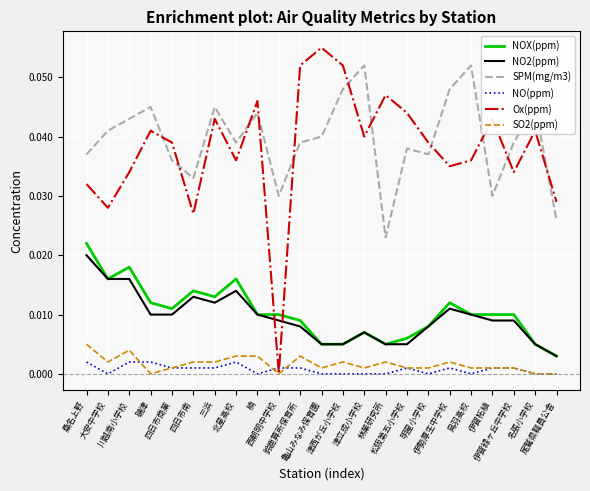

Which series has the largest range (max minus min)?

Ox(ppm)